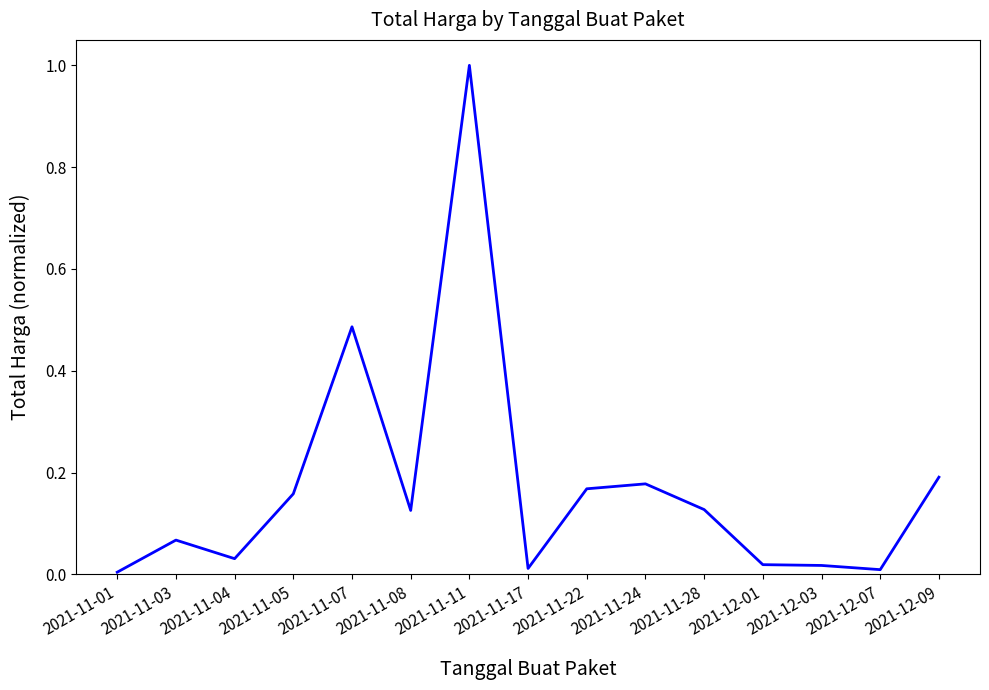

The chart shows a value of 0.2 at 2021-11-08. True or false?

False